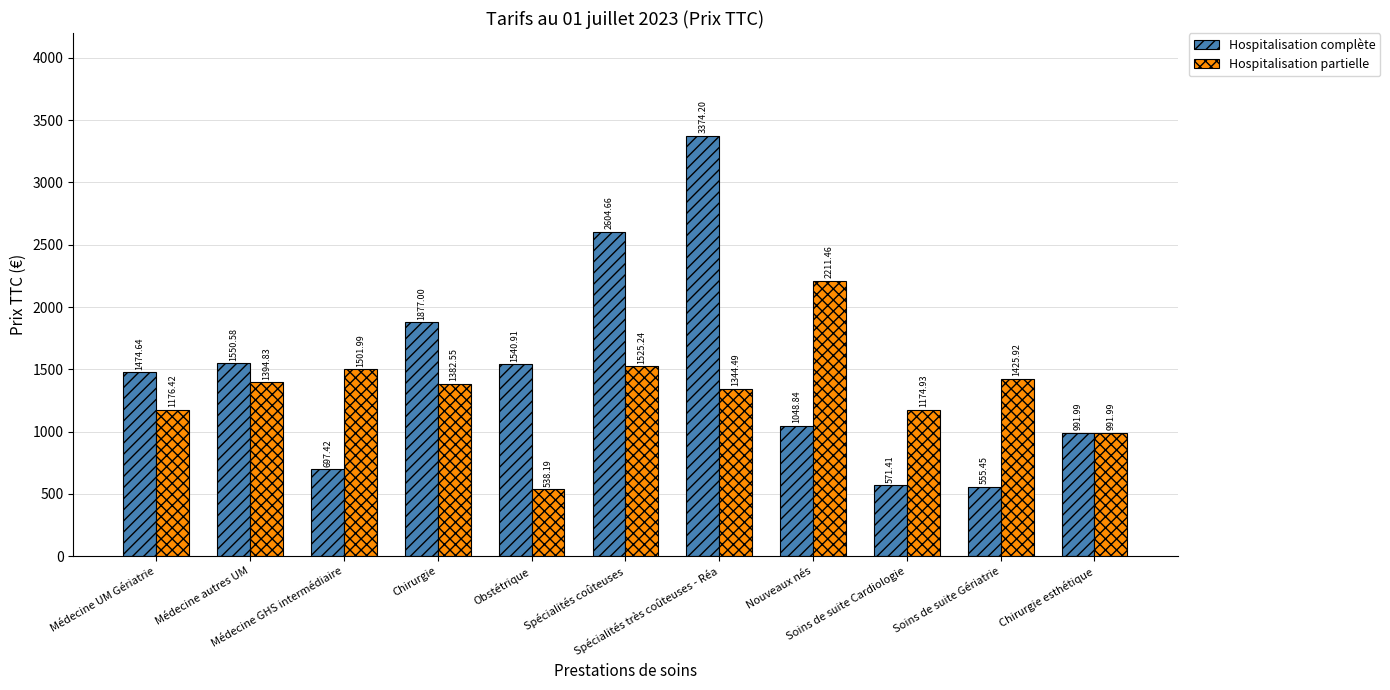

What is the difference between the maximum and minimum values in the Hospitalisation partielle series?

1673.3